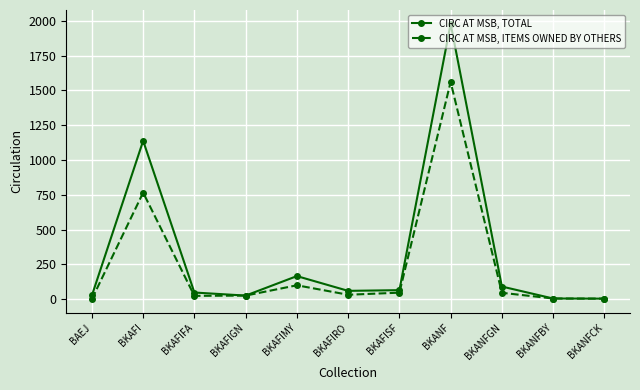

What is the lowest value of the CIRC AT MSB, TOTAL series?

4